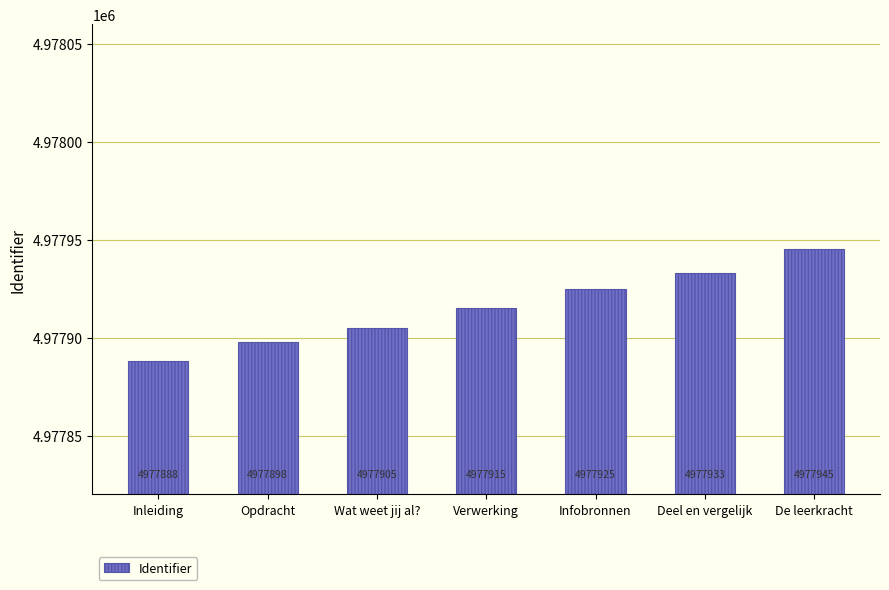

How many data points are less than 4977915?

3